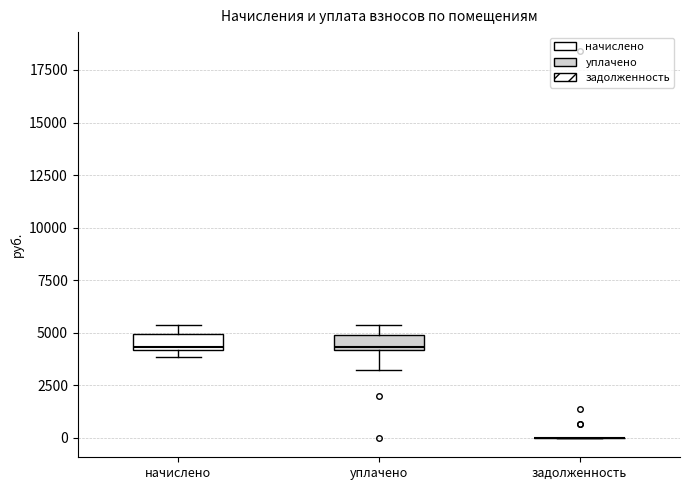

Where does the median line of the box for начислено sit on the y-axis? The values are not printed on the chart, so give them approximately, as read against the axis.

4500